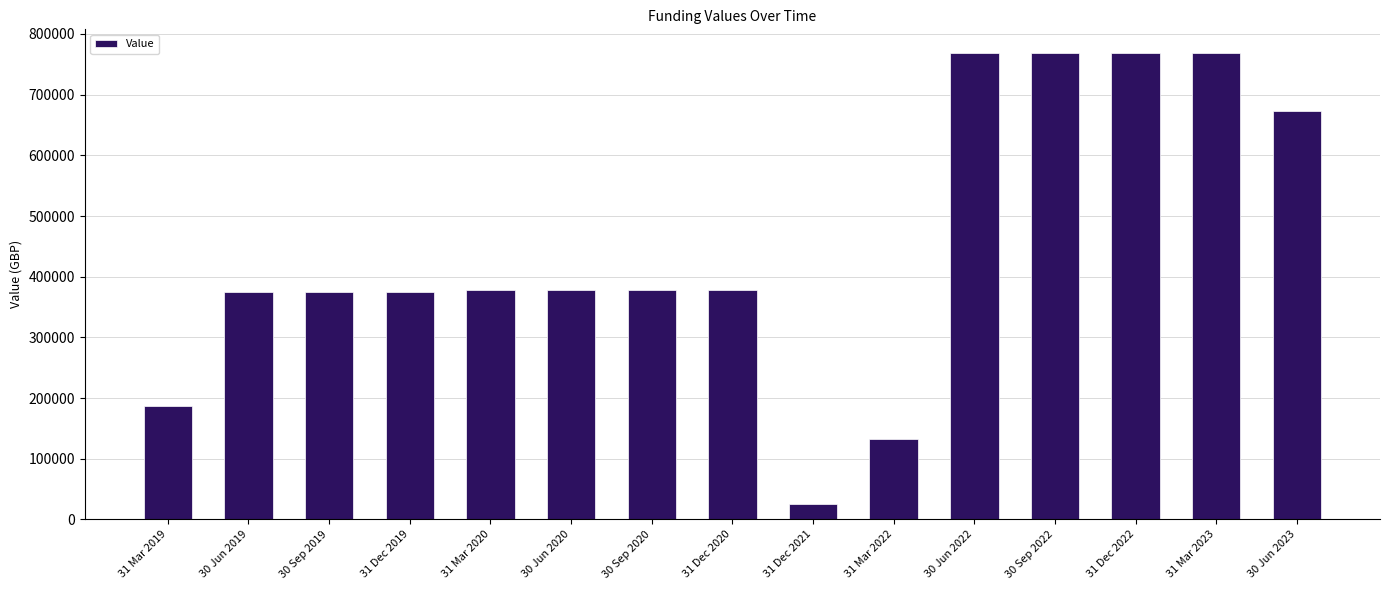

What is the change in value from 30 Sep 2019 to 31 Mar 2022?

-242456.0